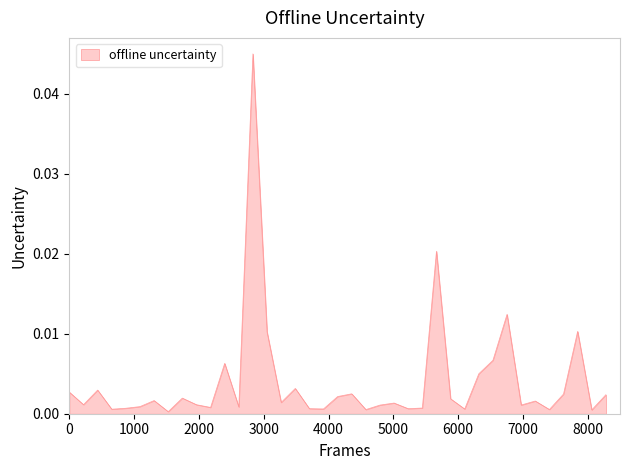

How many series are shown in this chart?

1